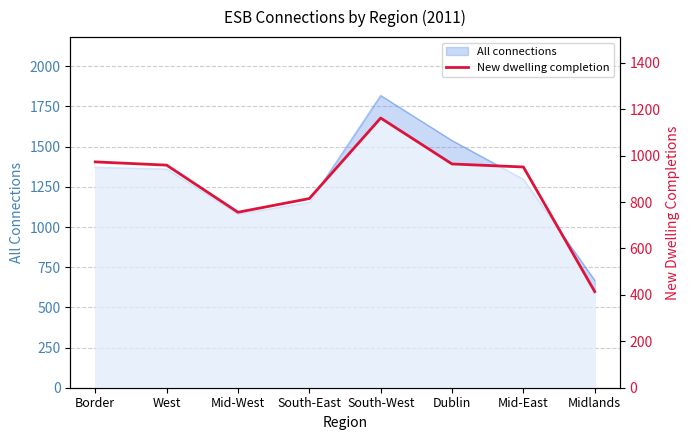

What is the maximum value shown in the chart?

1162